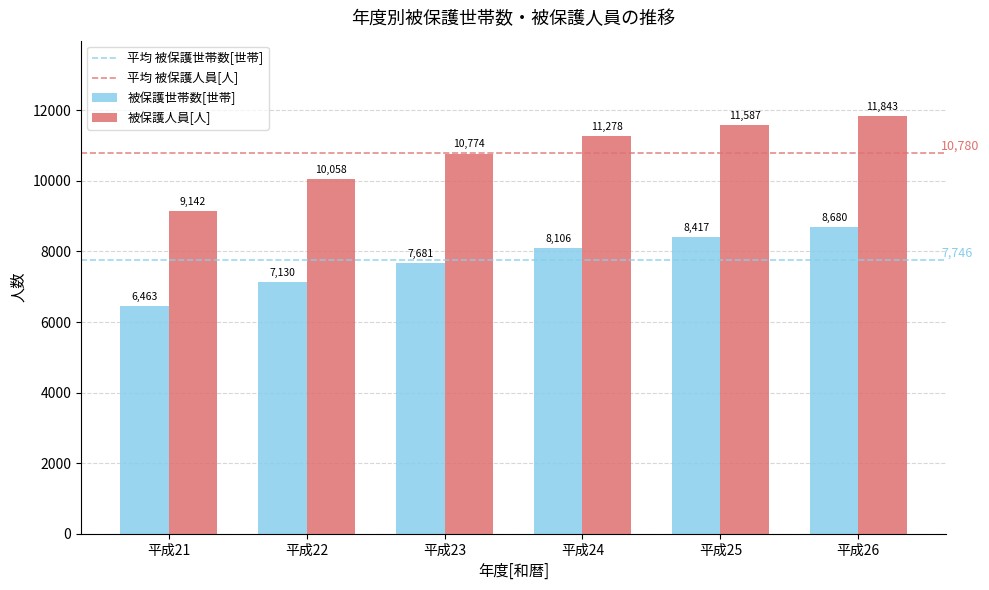

Rank the series by their maximum value, from highest to lowest.

被保護人員[人], 被保護世帯数[世帯]